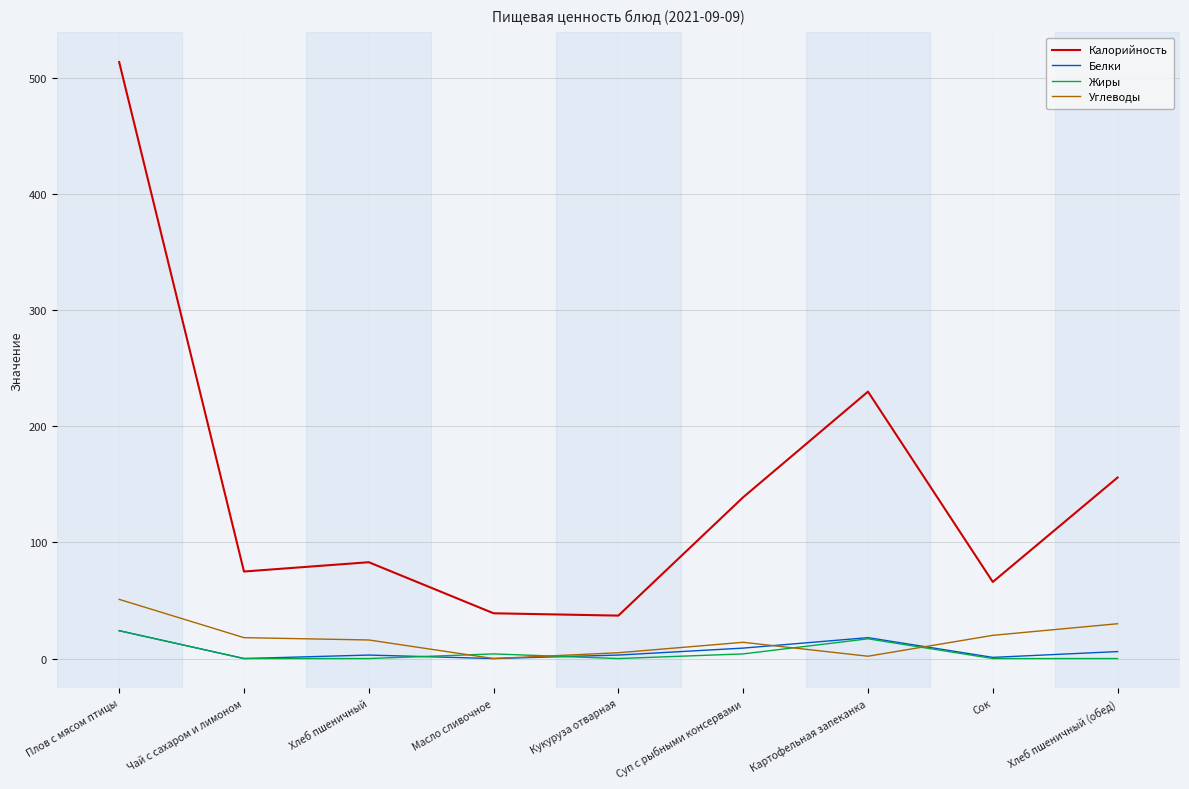

At which label does Жиры reach its peak?

Плов с мясом птицы